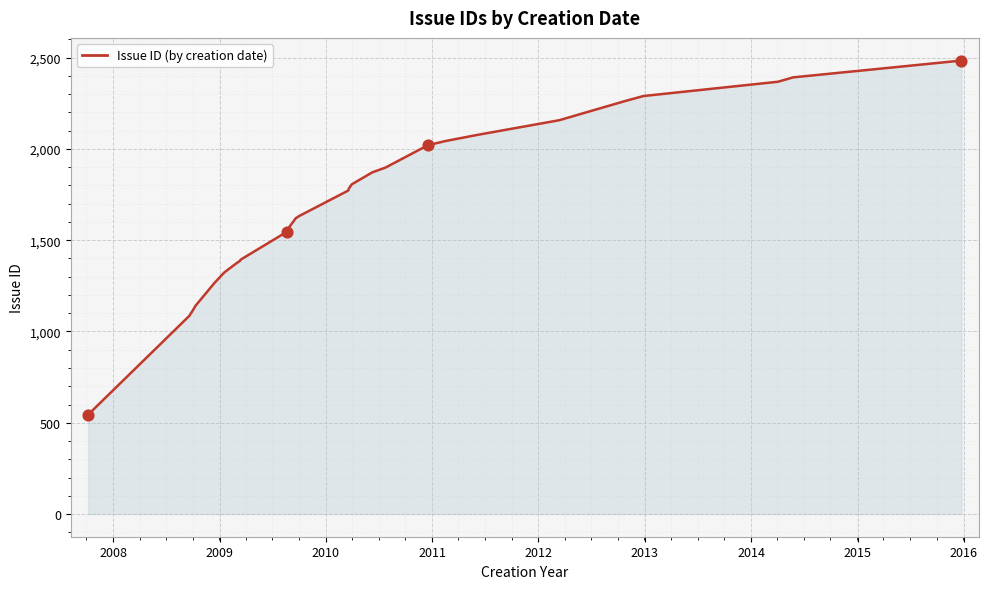

What is the smallest value displayed?

545